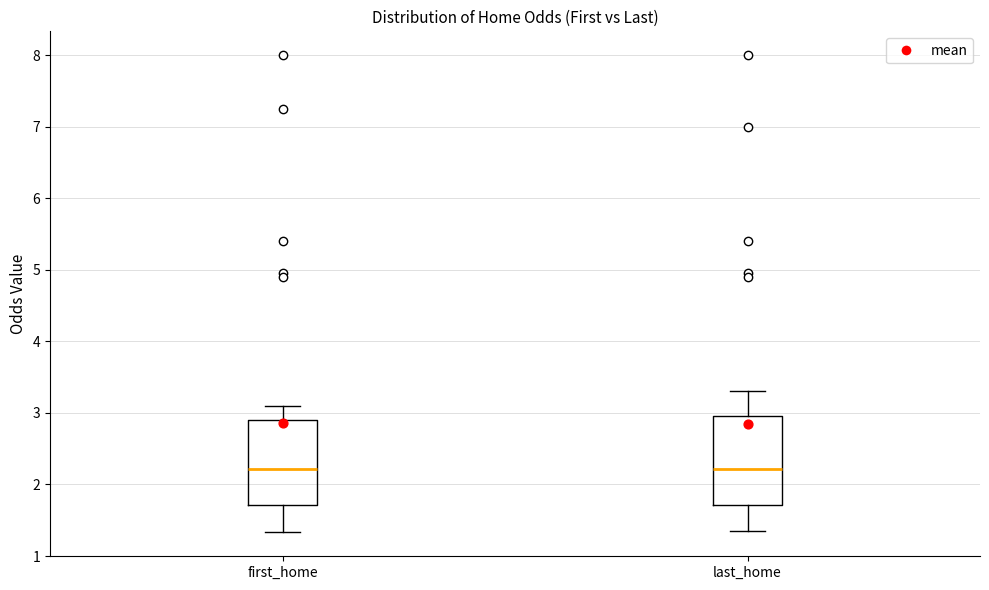

Where is the lower edge of the box for first_home on the y-axis? The values are not printed on the chart, so give them approximately, as read against the axis.

1.7